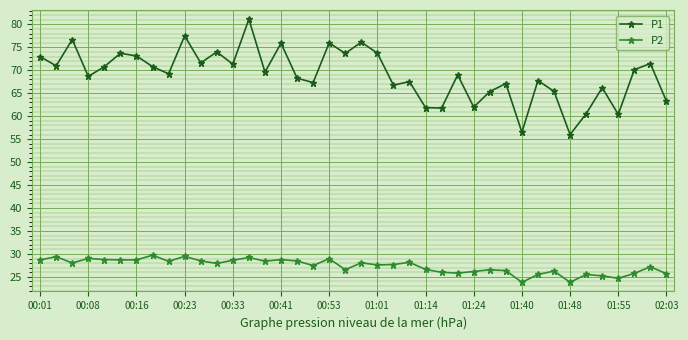

Which series has the largest total across all categories?

P1